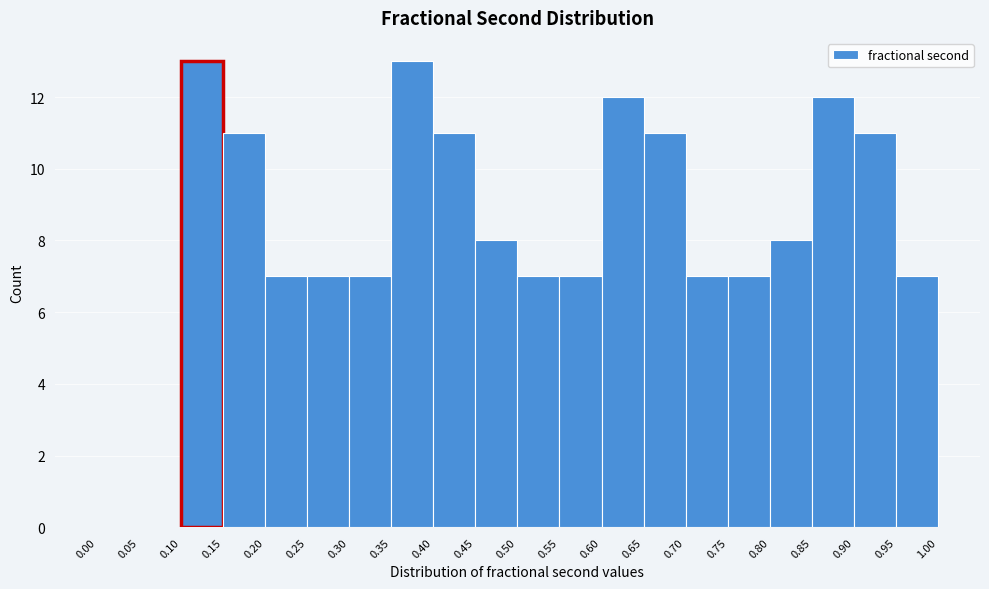

How tall is the bar that spans 0.75 to 0.80 on the x-axis? The values are not printed on the chart, so give them approximately, as read against the axis.

7